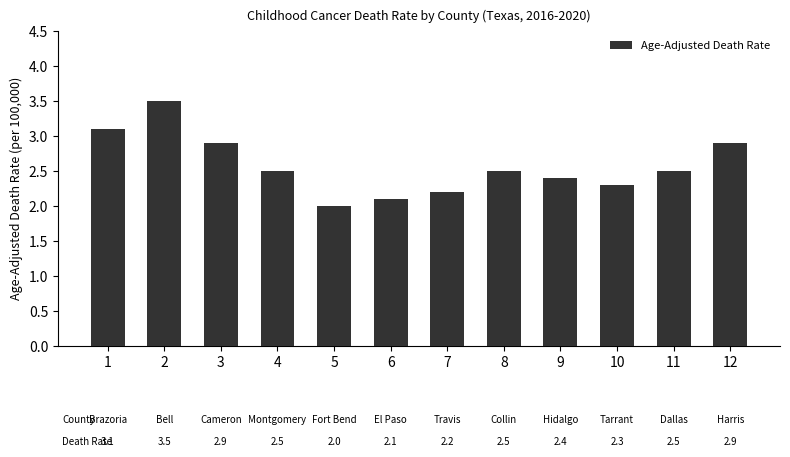

What is the sum of the values at 11 and 6?

4.6